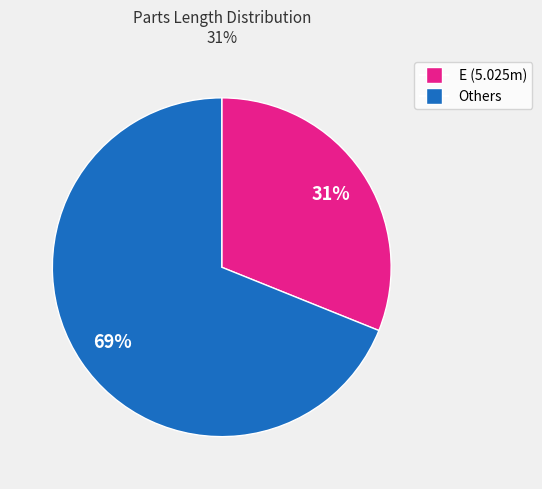

To the nearest percent, what percentage of the pie is Others?

69%